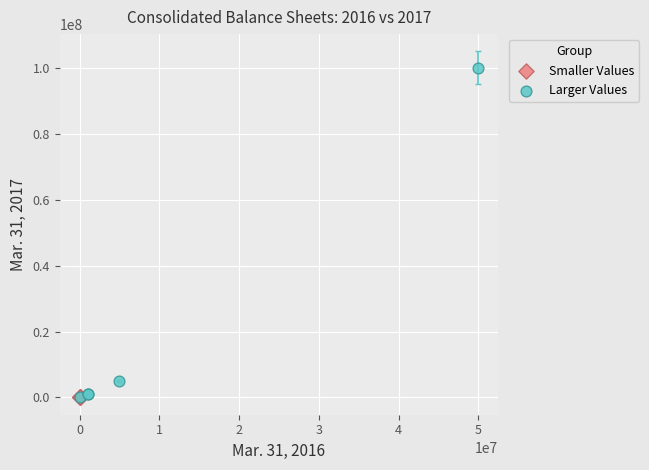

Which series has the largest Y range (max minus min)?

Larger Values